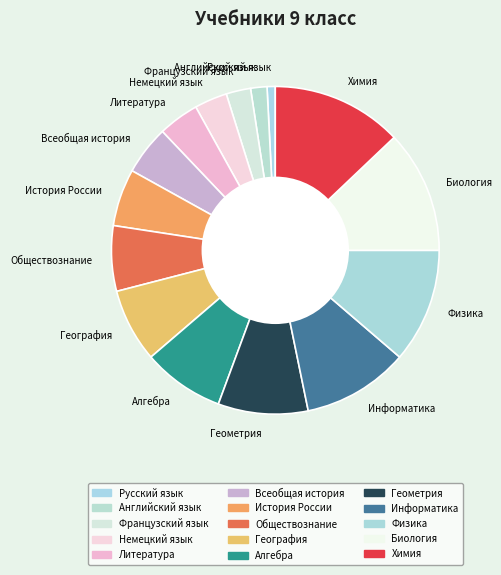

Do Русский язык and Английский язык together represent more than half of the pie?

No